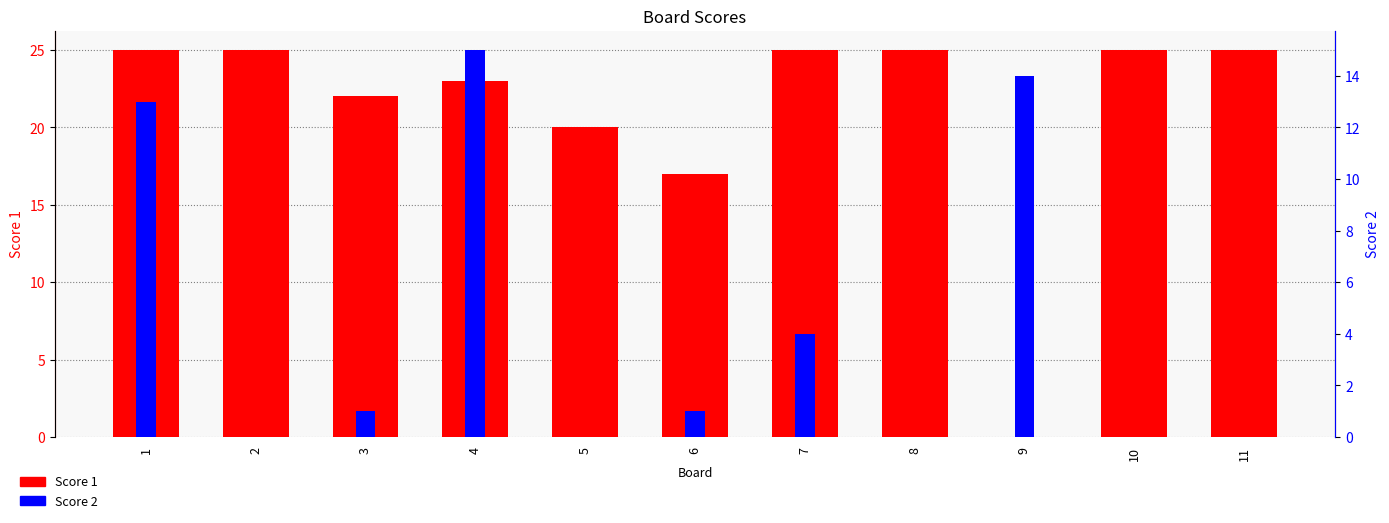

What is the maximum value for Score 1?

25